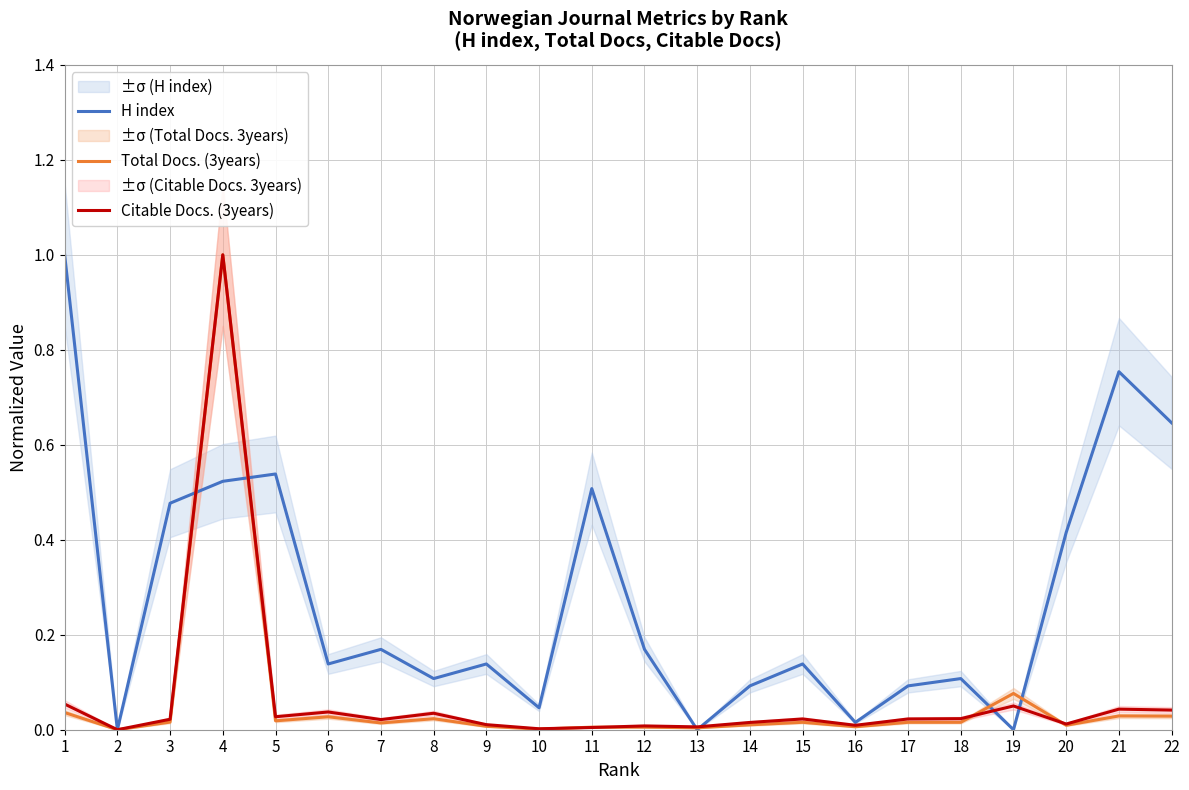

What is the sum of all Total Docs. (3years) values?

1.4